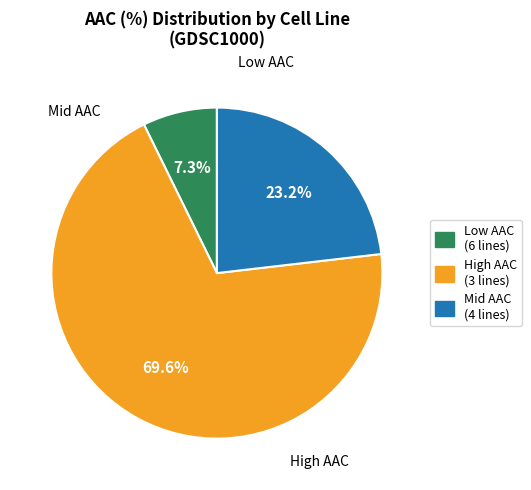

Does any single category account for the majority?

Yes